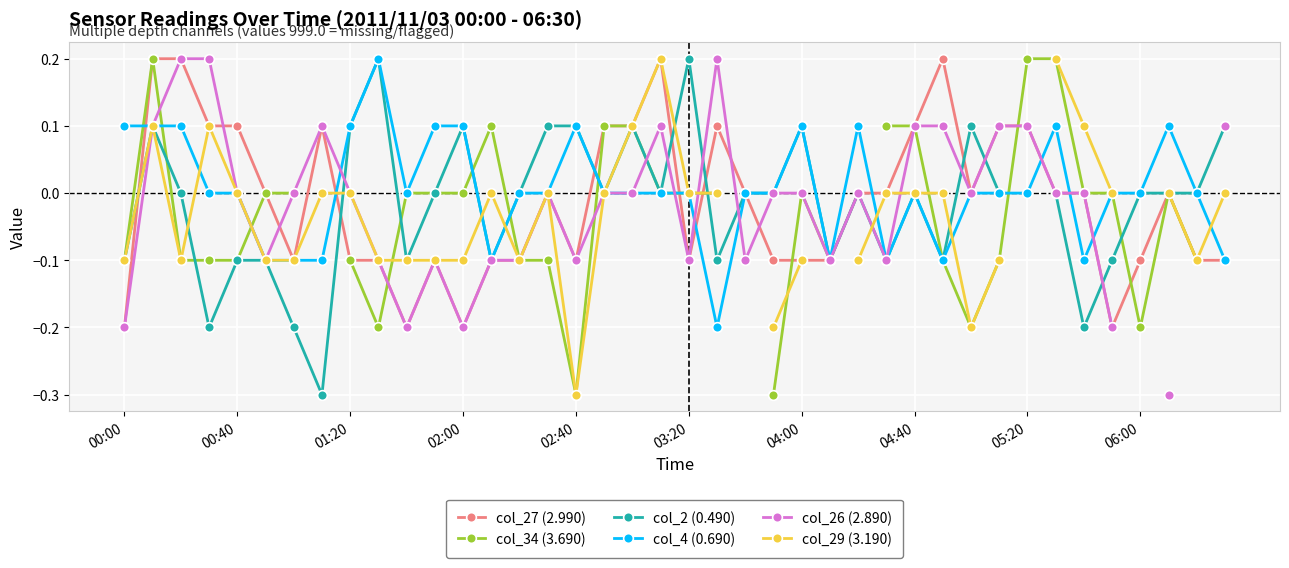

At which label does col_4 (0.690) first exceed 0?

00:00